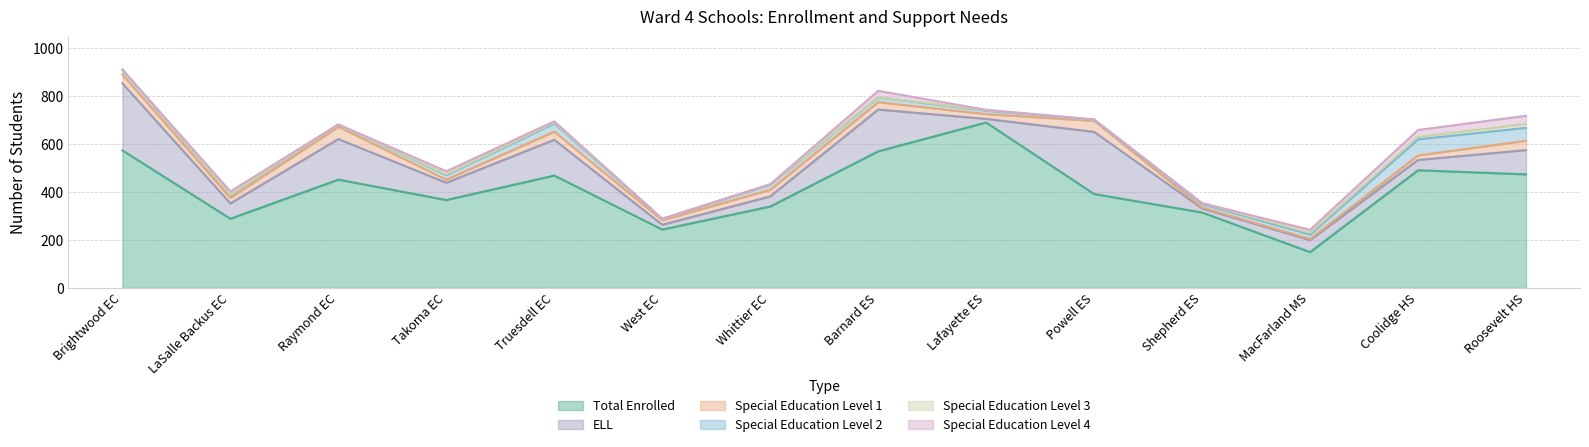

How many categories are shown in the chart?

14